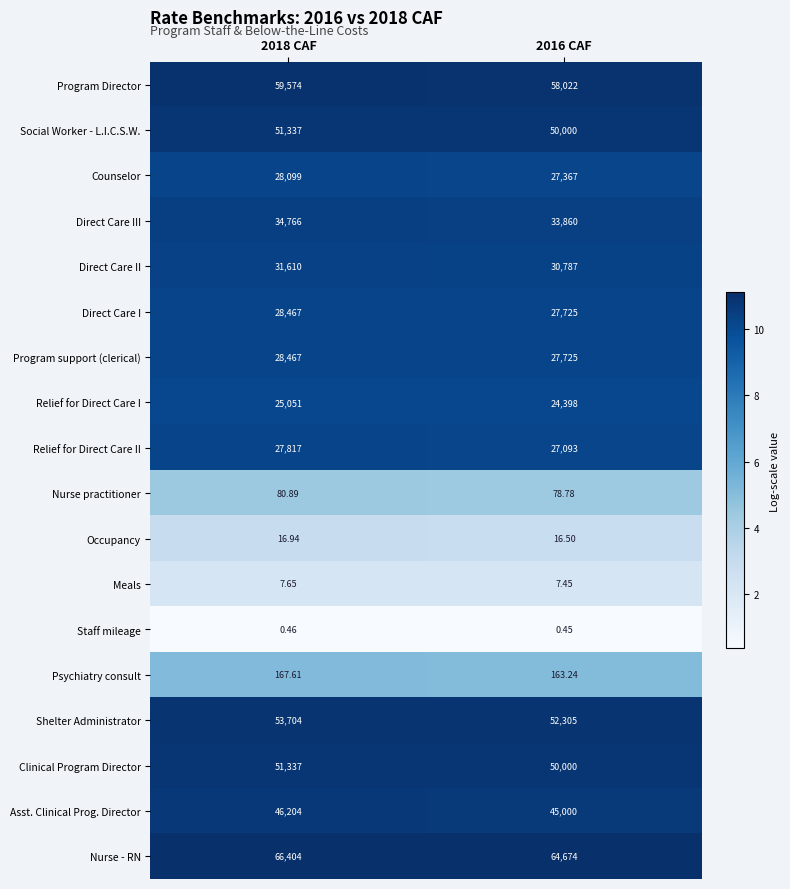

Which series has the largest total across all categories?

Nurse - RN